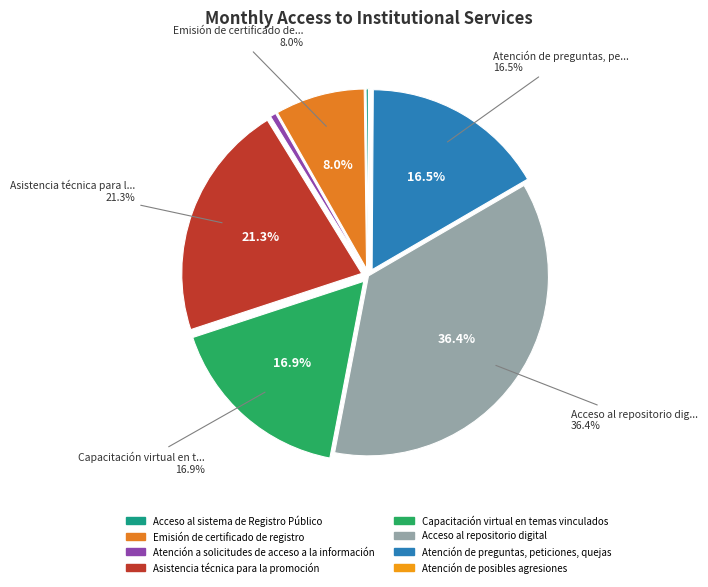

What is the change in value from Acceso al sistema de Registro Público to Acceso al repositorio digital?

+342